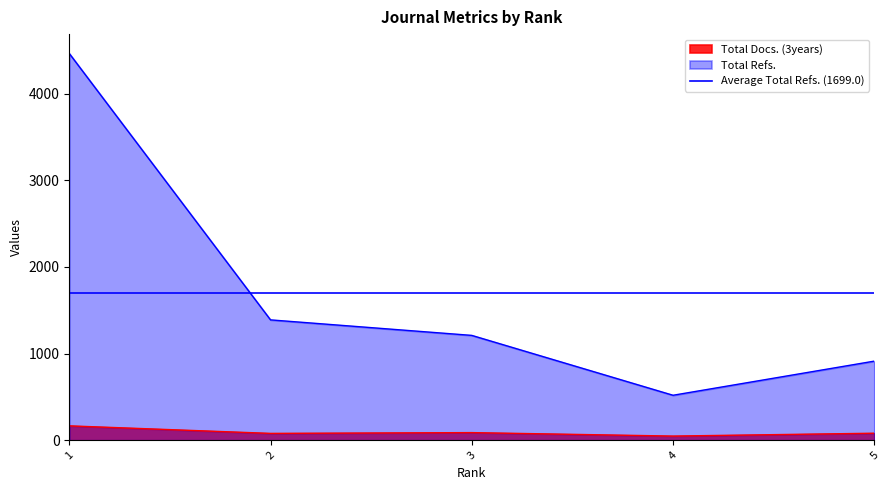

In Total Refs., how many points are lower than both neighbors (excluding endpoints)?

1